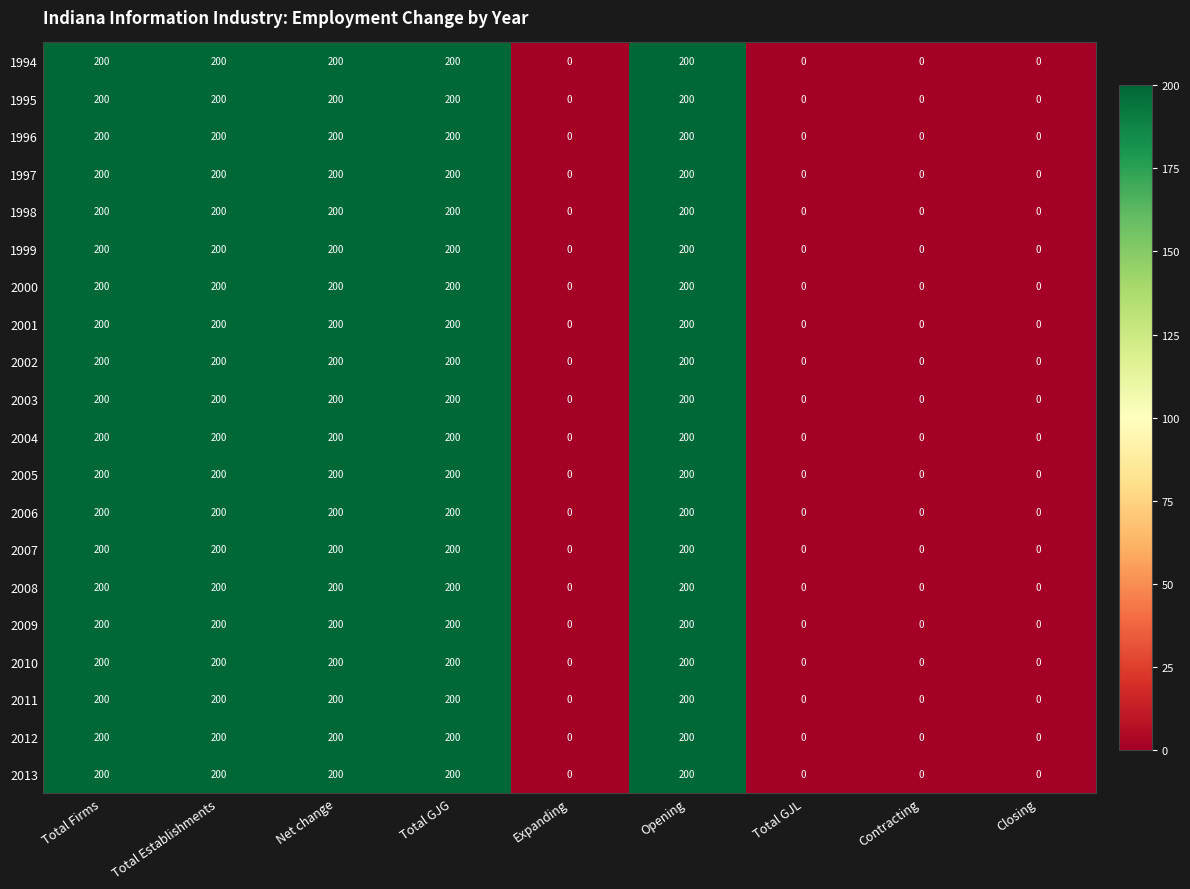

Is it true that 2005 equals 200 at Total Establishments?

True